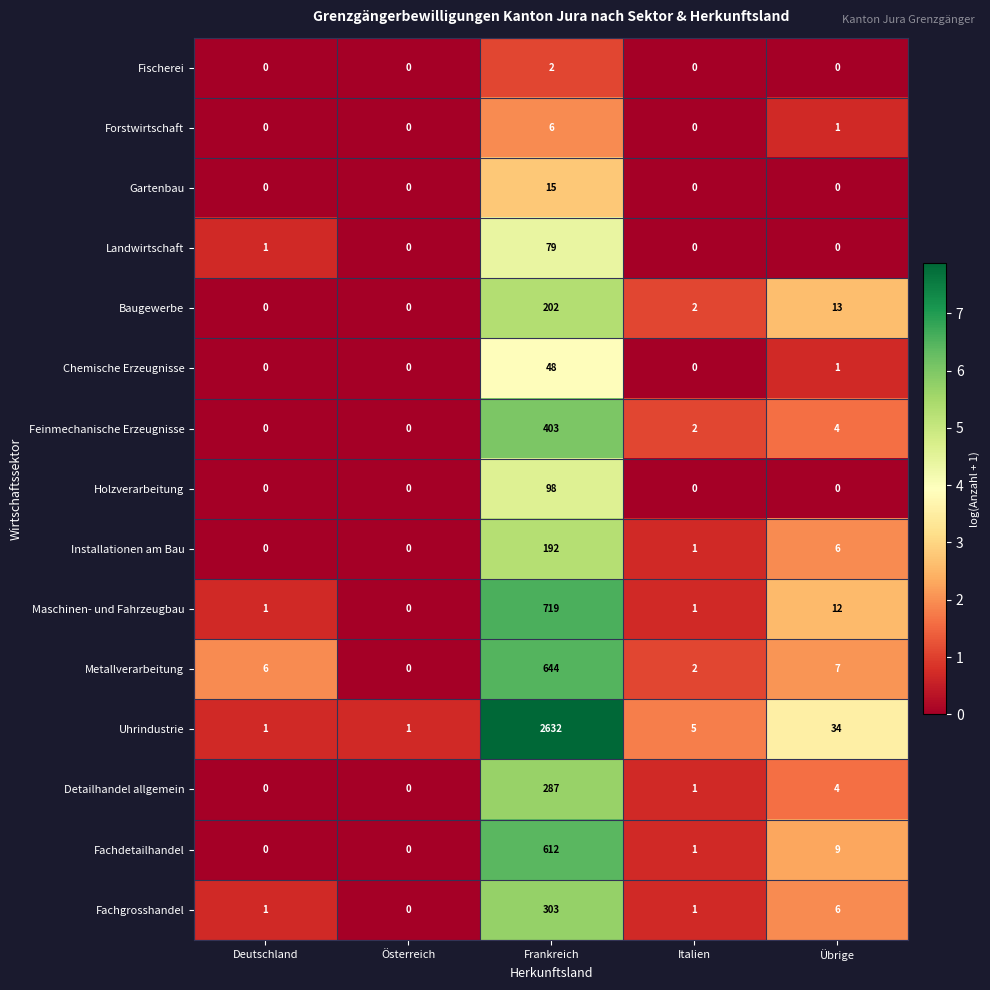

True or false: Metallverarbeitung has a value of -340 at Österreich.

False